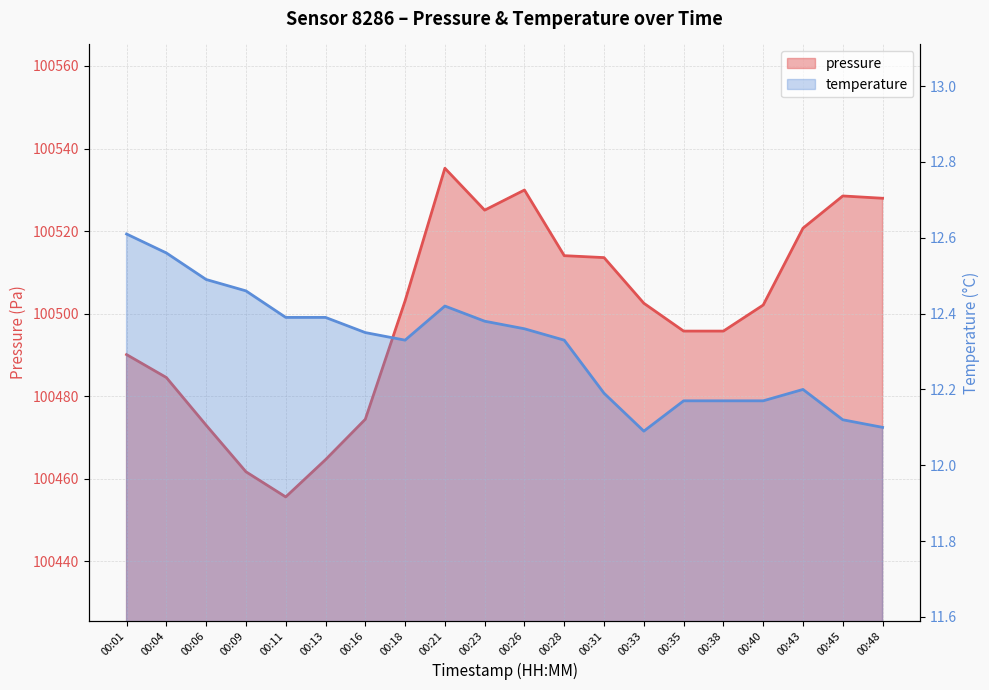

Which category has the lowest value across all series?

00:33